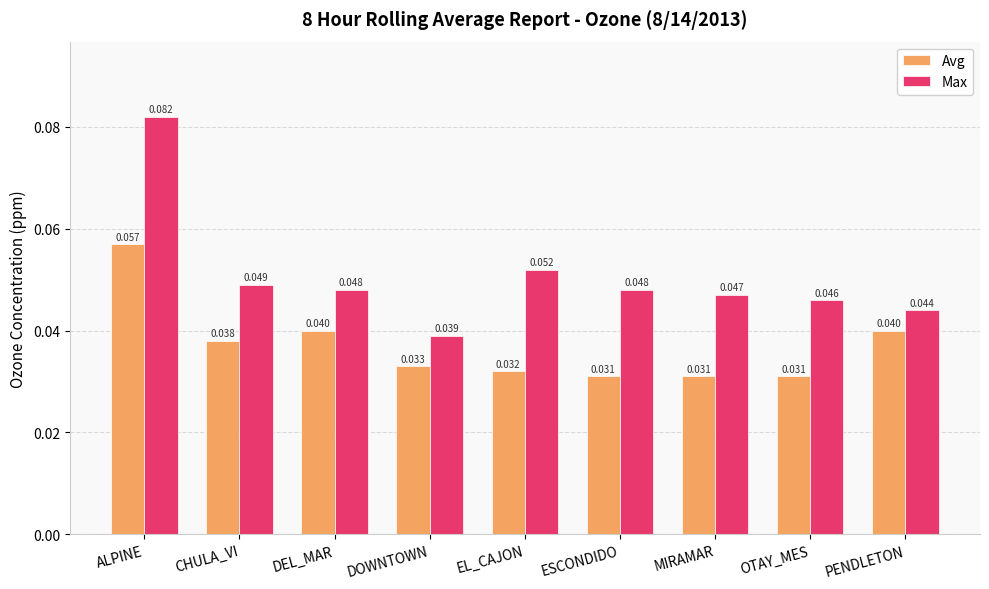

List the series in order of their overall mean, lowest first.

Avg, Max